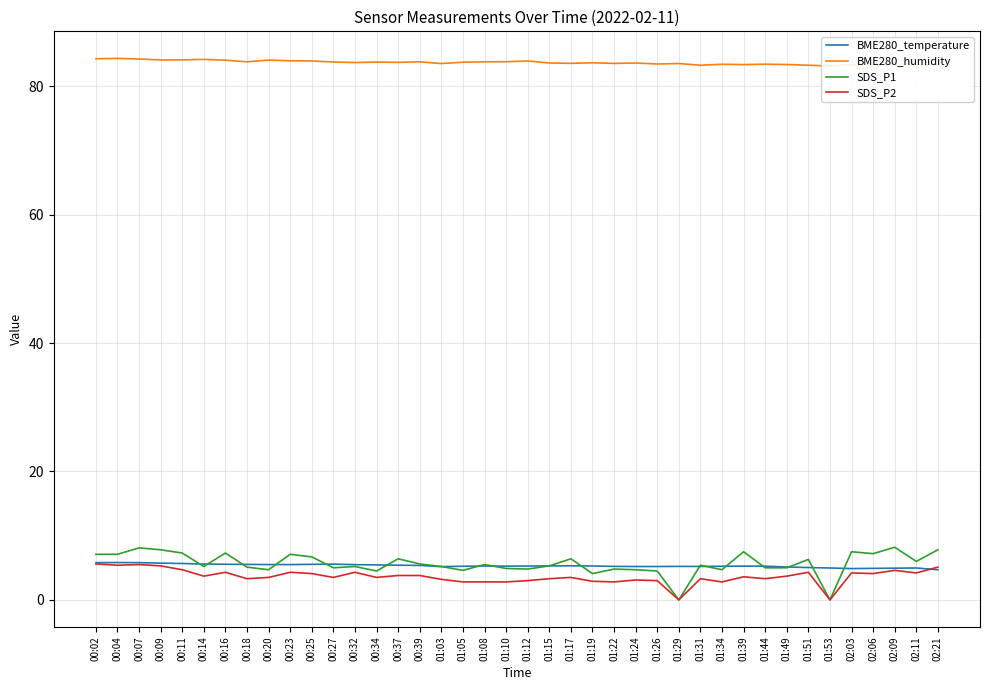

In SDS_P1, how many points are higher than both neighbors (excluding endpoints)?

13